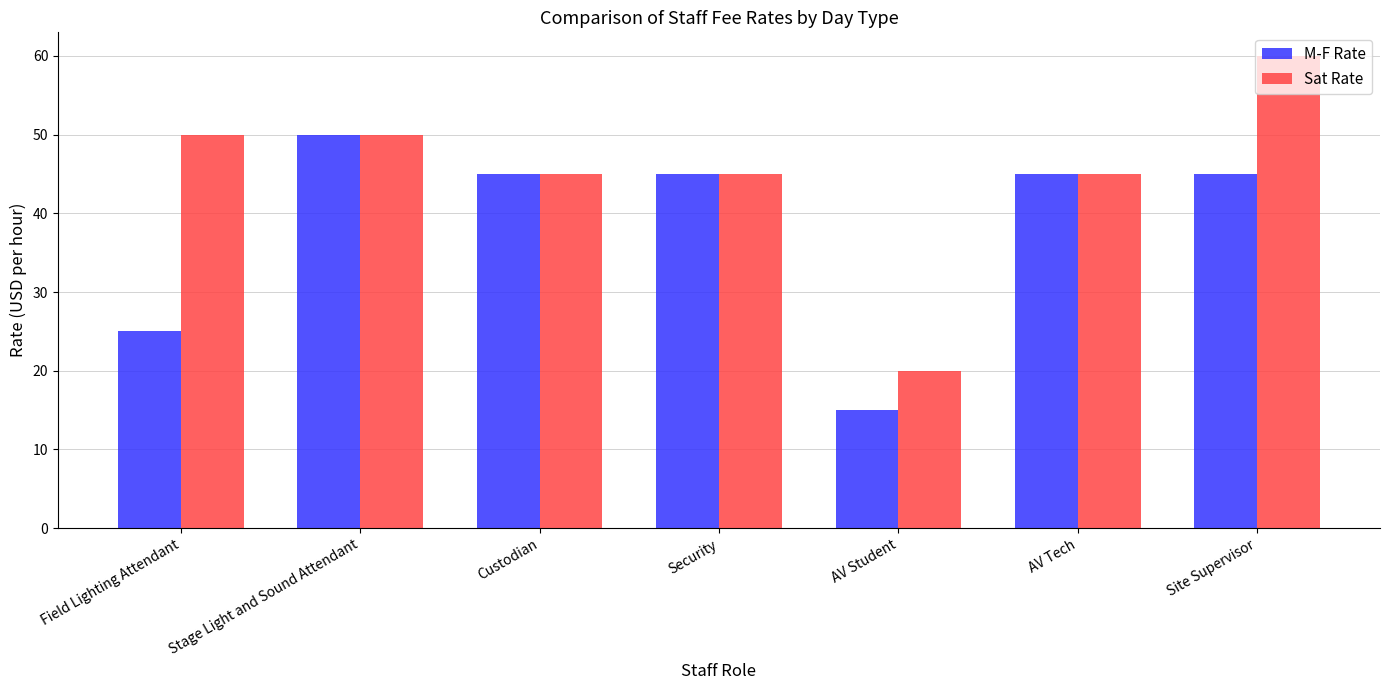

At which category does the chart reach its minimum across all series?

AV Student